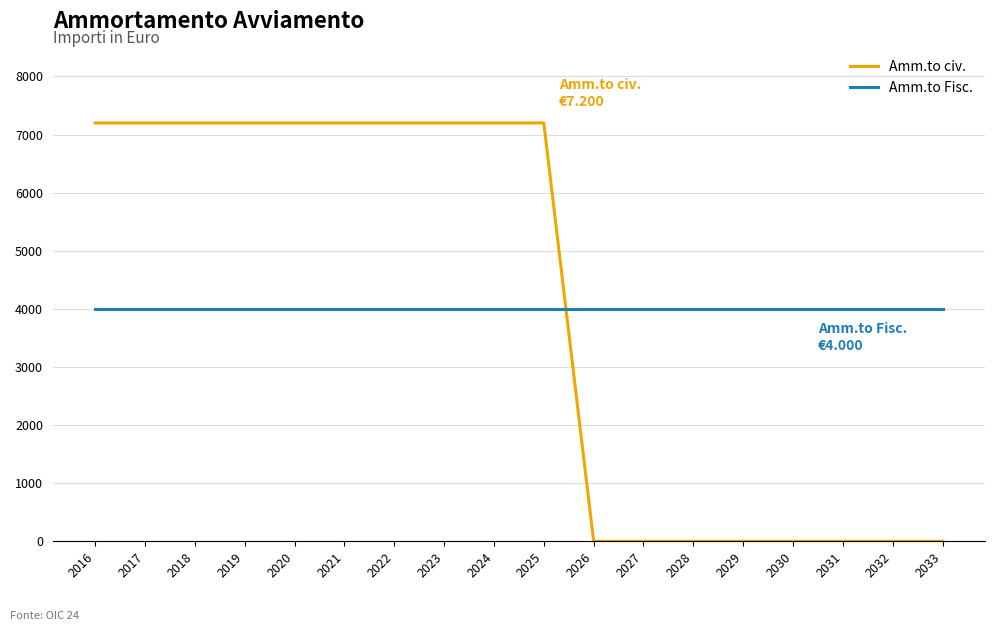

How many intersections are there between Amm.to civ. and Amm.to Fisc.?

1